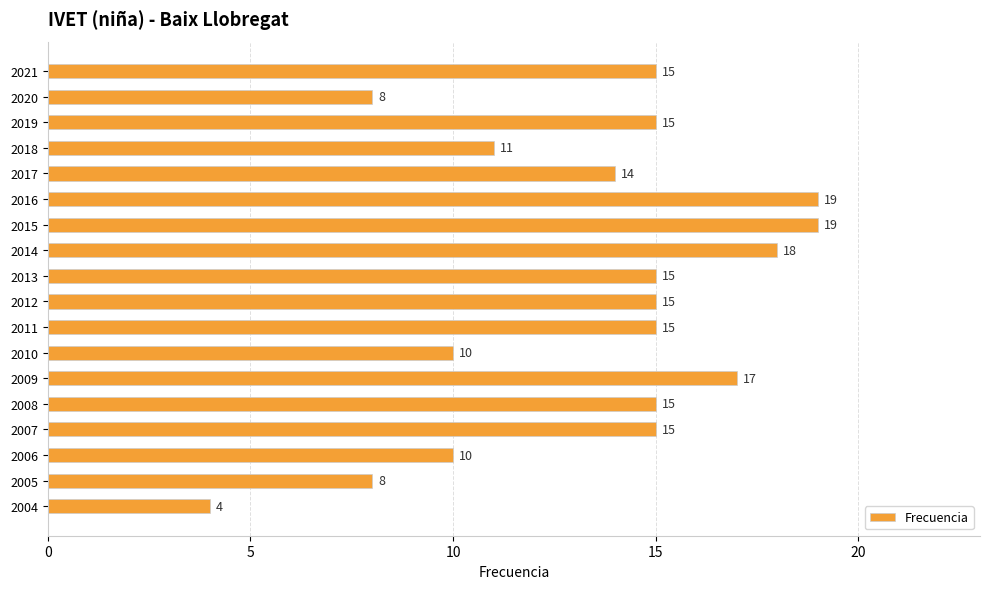

What is the difference between the second highest and second lowest values?

11